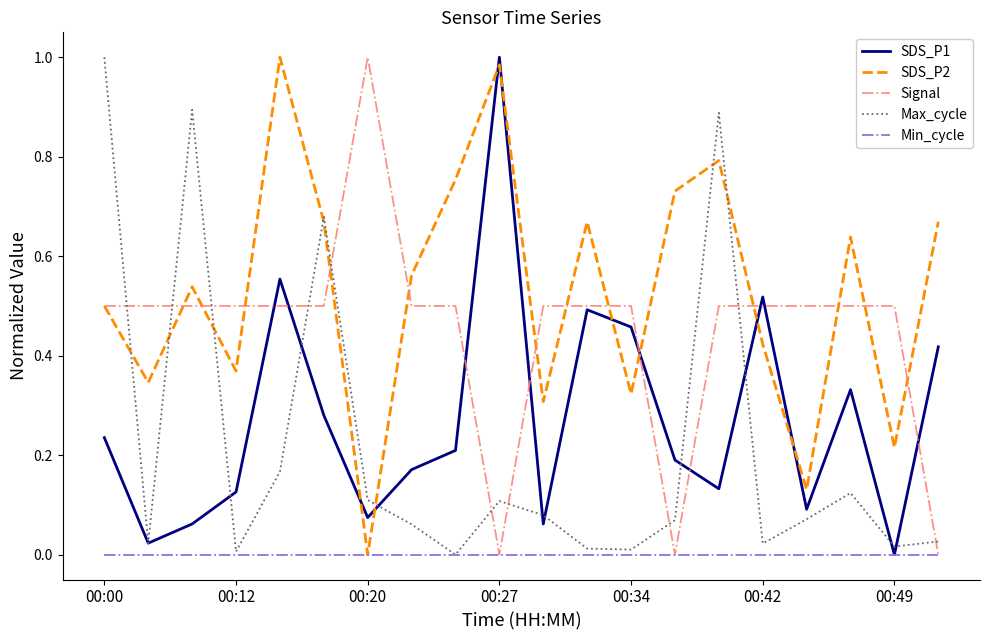

True or false: Max_cycle and Signal intersect in this chart.

True